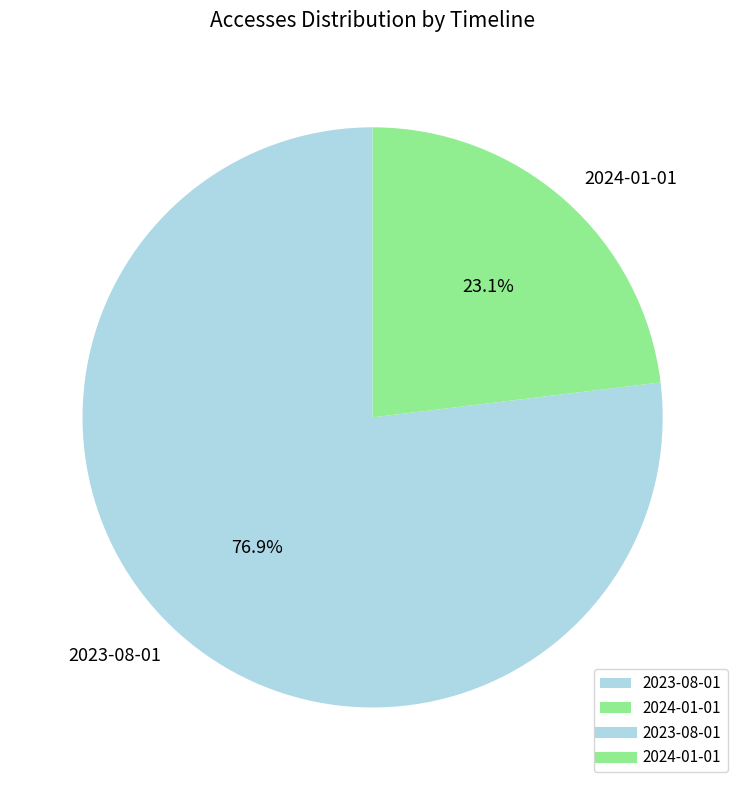

How many slices are in this pie chart?

2